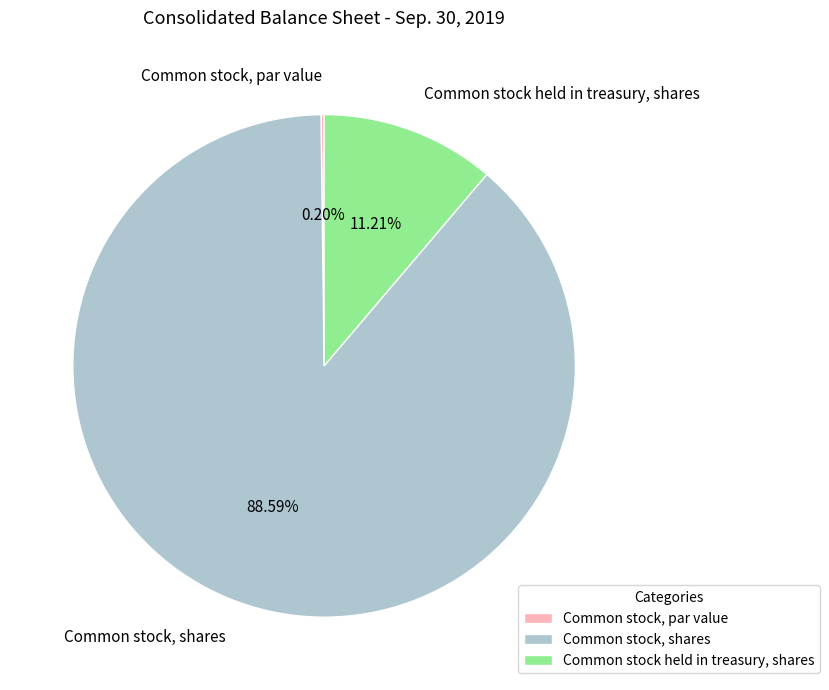

What percentage do Common stock, shares and Common stock held in treasury, shares together represent?

99.8%